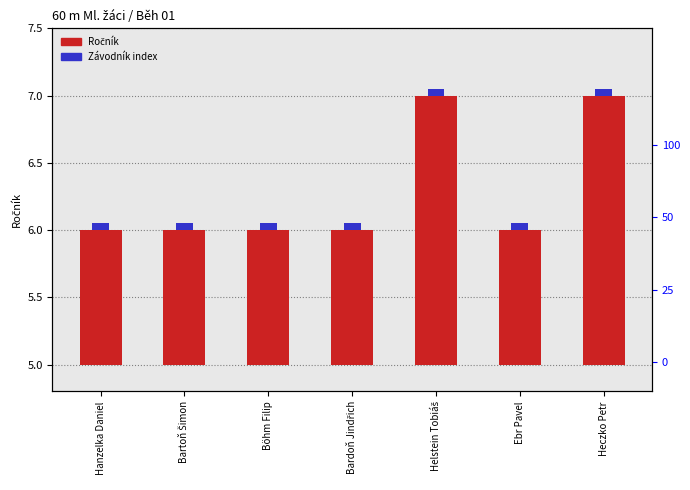

What position from the right is Ebr Pavel?

2